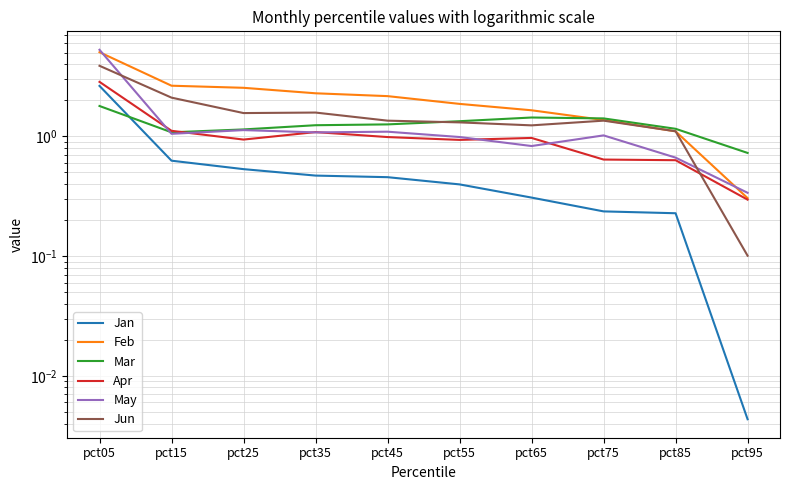

At which label does Jun reach its peak?

pct05